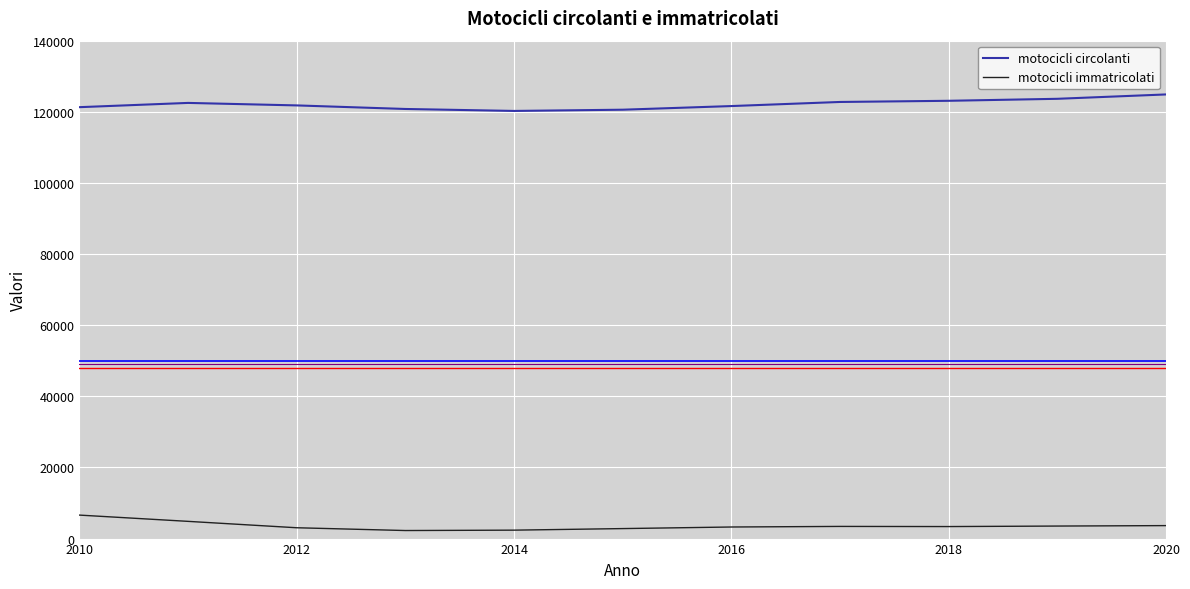

True or false: motocicli immatricolati and motocicli circolanti intersect in this chart.

False